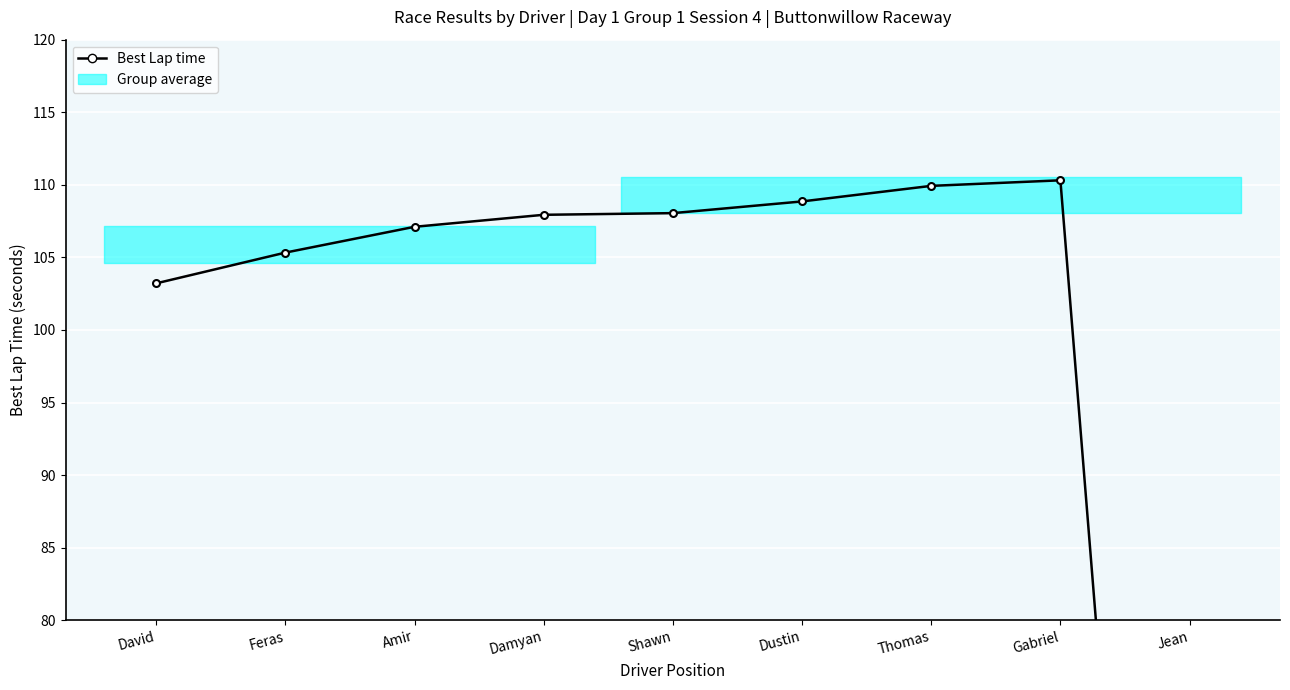

At which label does the data first exceed 107?

Amir